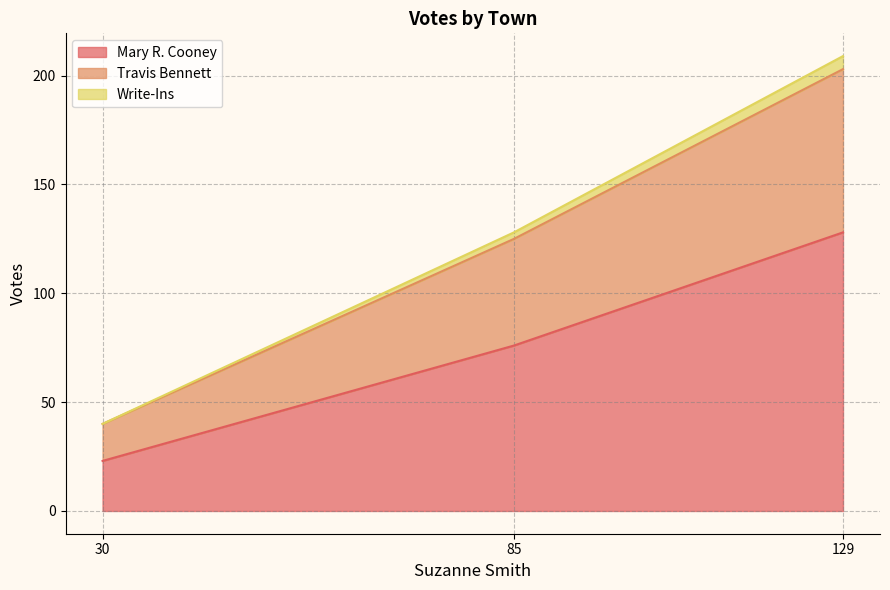

Count the Write-Ins values in the range 40 to 209.

3